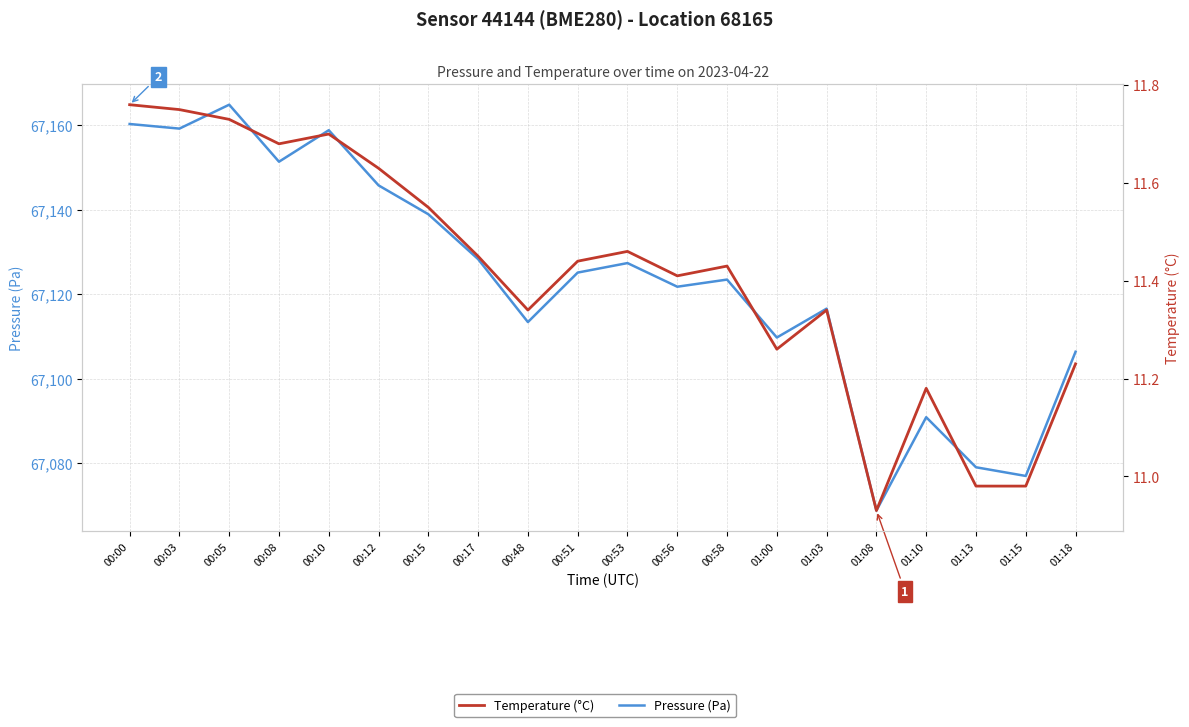

At how many categories does at least one series exceed 34263?

20